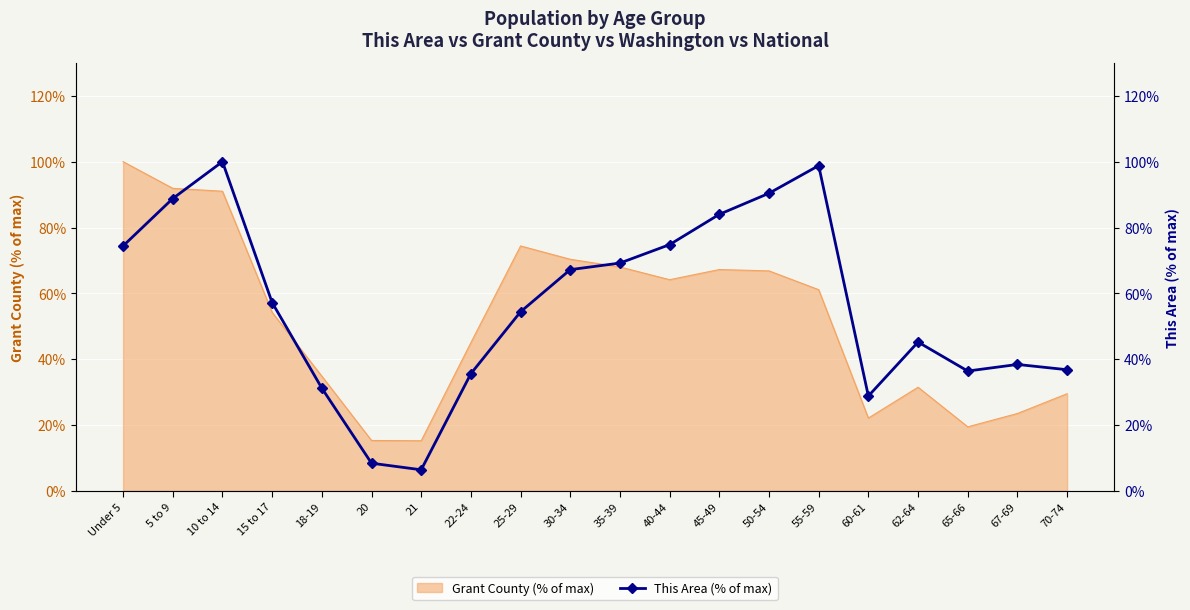

Reading right to left, list all the values displayed in this chart.

36.8	38.4	36.4	45.2	28.8	98.8	90.4	84.0	74.8	69.2	67.2	54.4	35.6	6.4	8.4	31.2	57.2	100.0	88.8	74.4